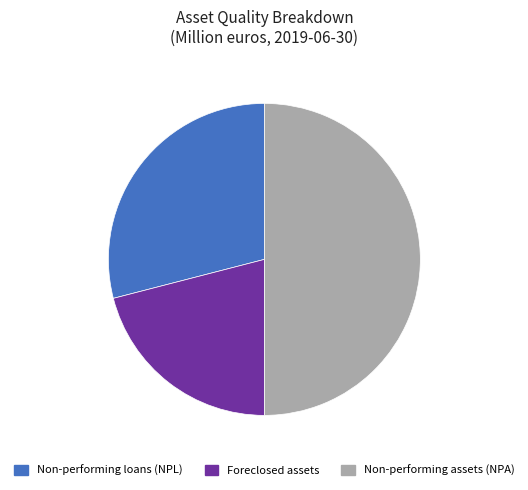

Which category has the smallest portion of the pie?

Foreclosed assets